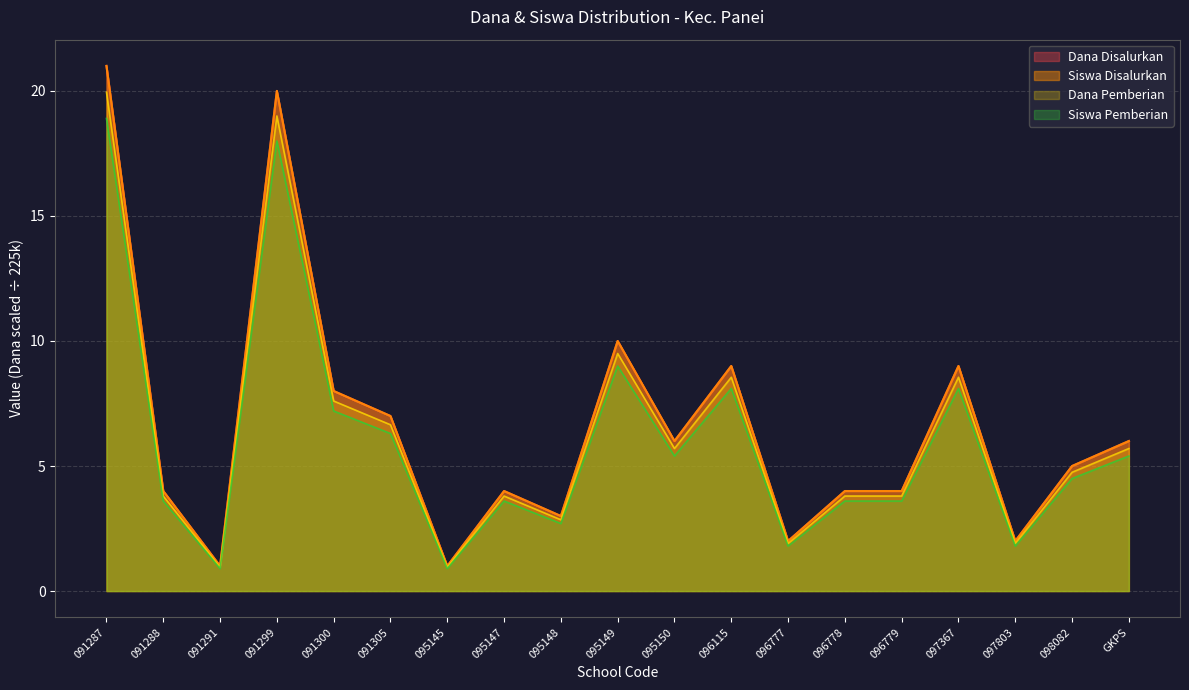

Does the chart have visible grid lines?

Yes